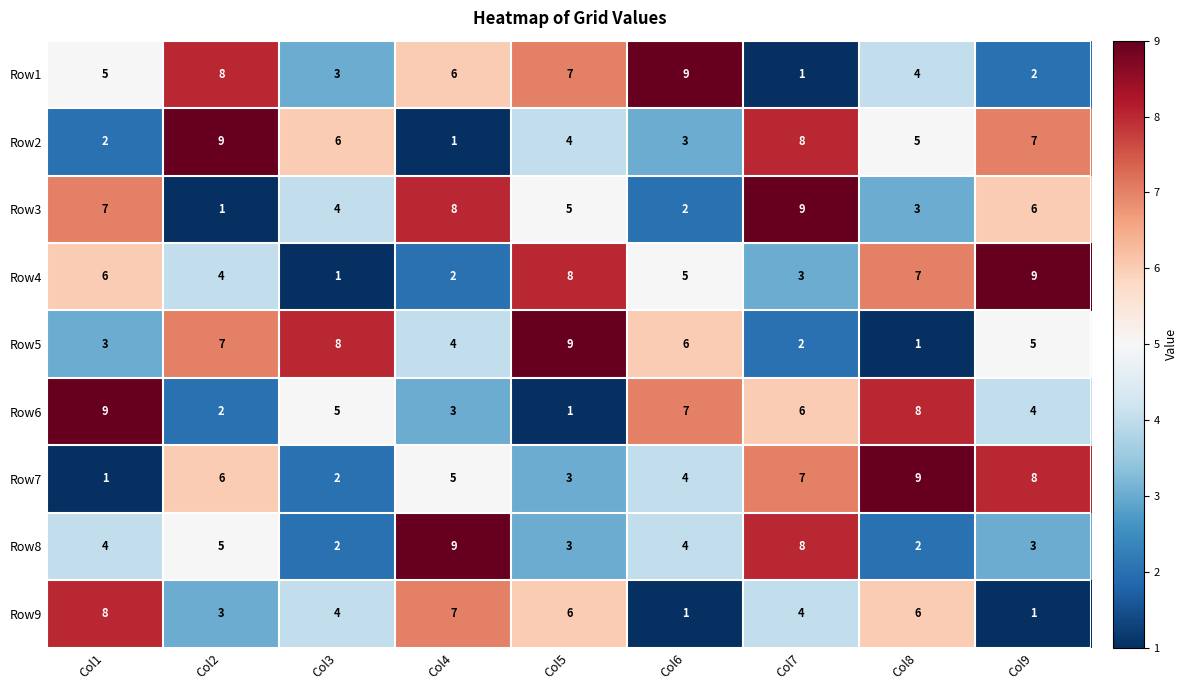

What is the highest value of the Row6 series?

9